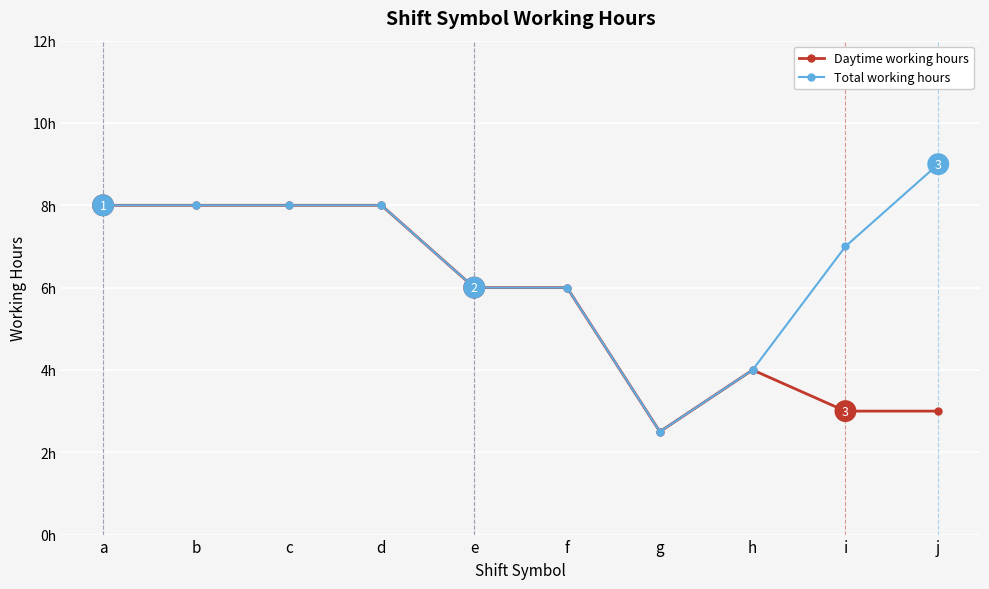

At which label is Daytime working hours closest to 5?

f